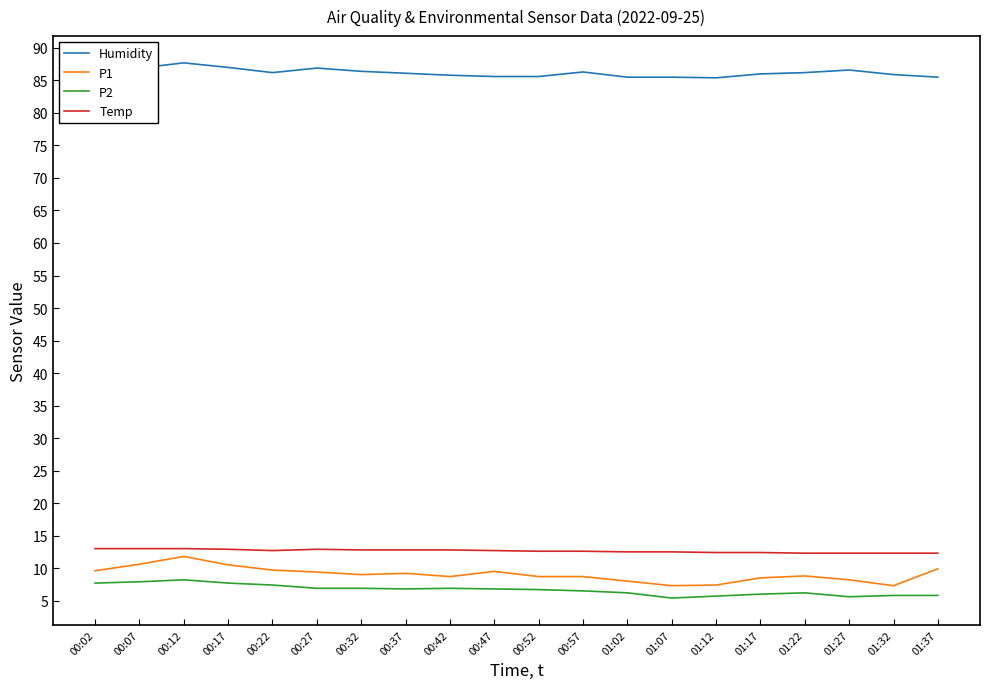

At which label does P1 first exceed 9?

00:02